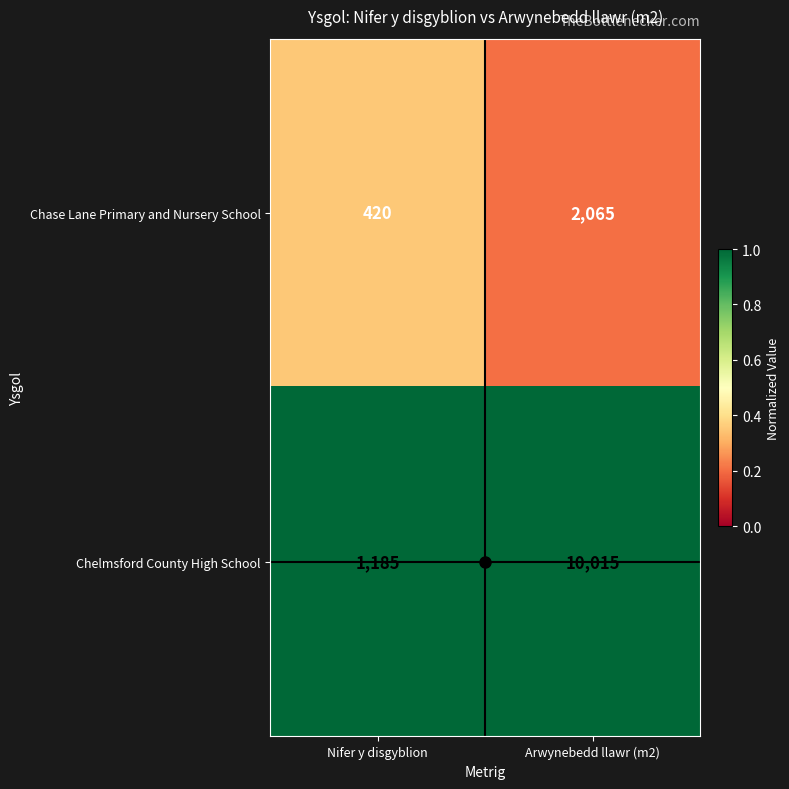

Which series has the largest total across all categories?

Chelmsford County High School